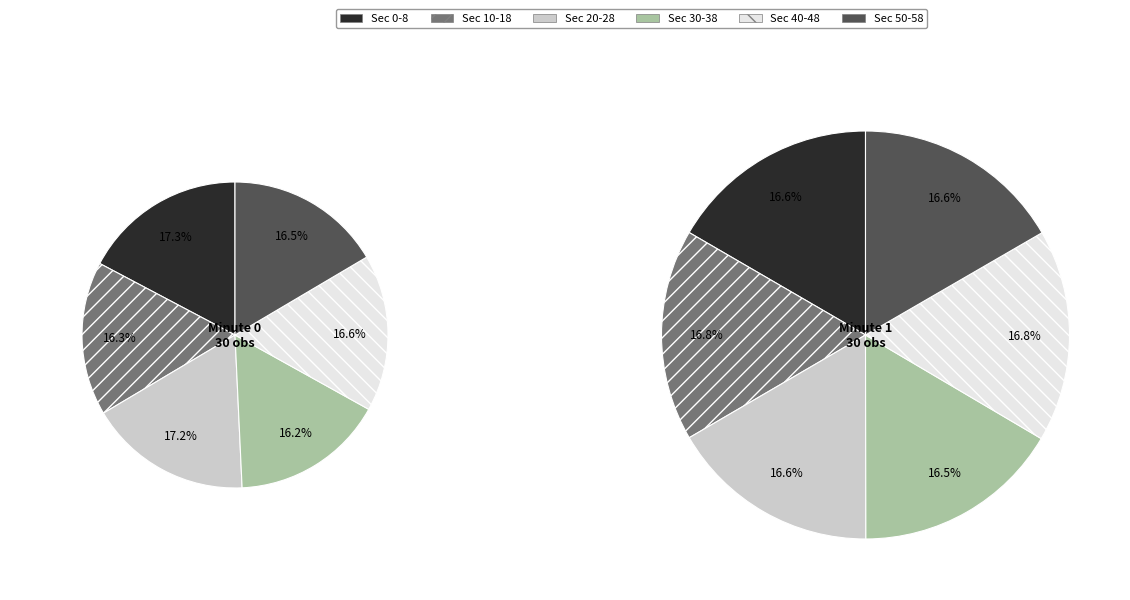

To the nearest percent, what percentage of the pie is 20?

17%